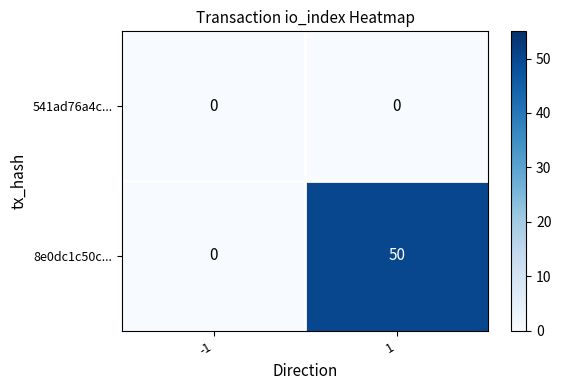

Rank the series by their maximum value, from highest to lowest.

8e0dc1c50c..., 541ad76a4c...